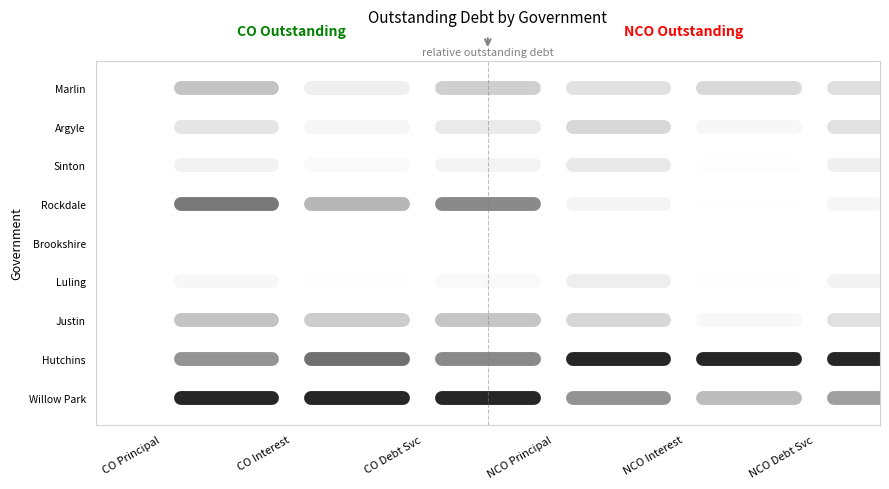

Which series has the largest range (max minus min)?

Willow Park